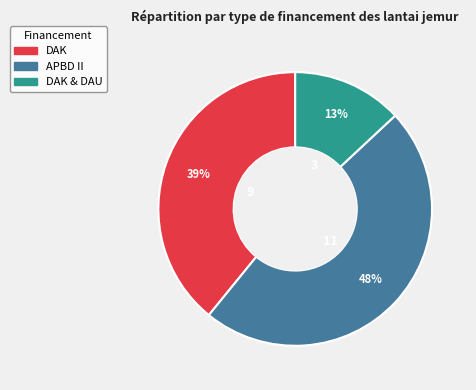

Rank the categories by value from lowest to highest.

DAK & DAU, DAK, APBD II